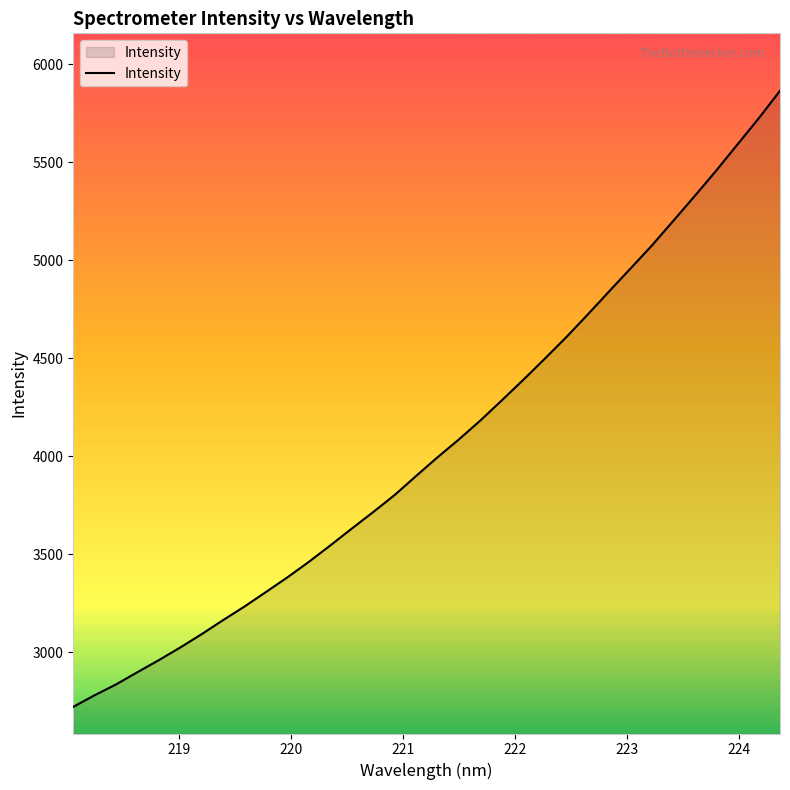

What is the greatest value displayed?

5865.0